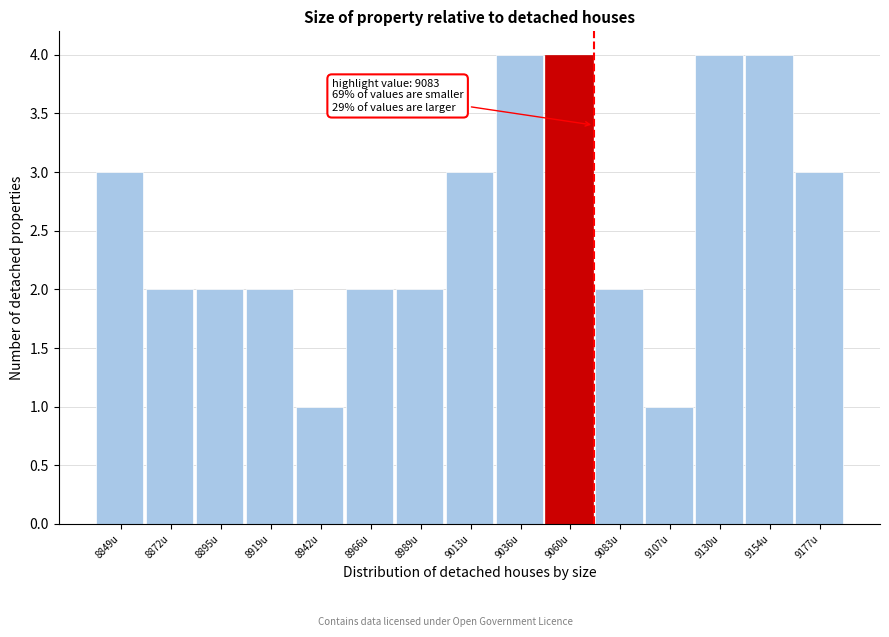

Reading left to right, transcribe all the data shown in this chart.

3	2	2	2	1	2	2	3	4	4	2	1	4	4	3